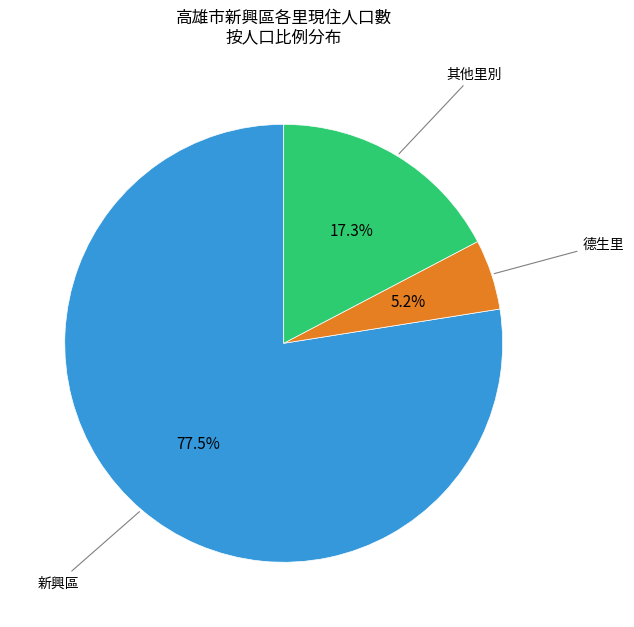

Is there a majority slice in this chart?

Yes